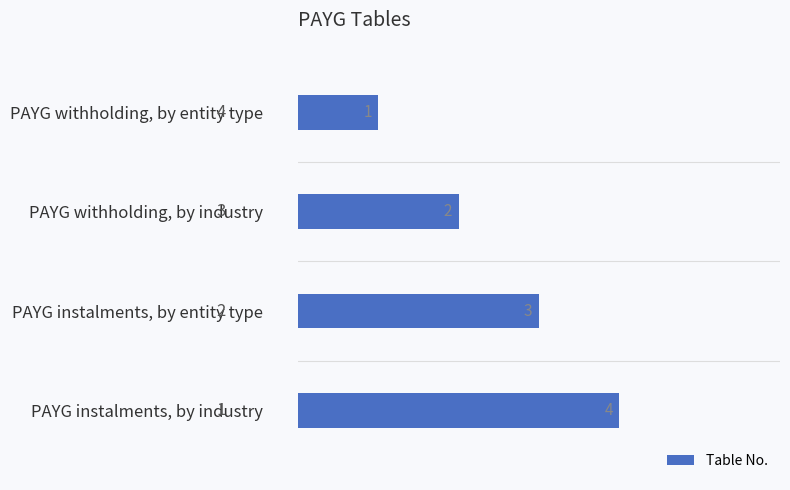

At which category does the chart reach its peak across all series?

PAYG instalments, by industry